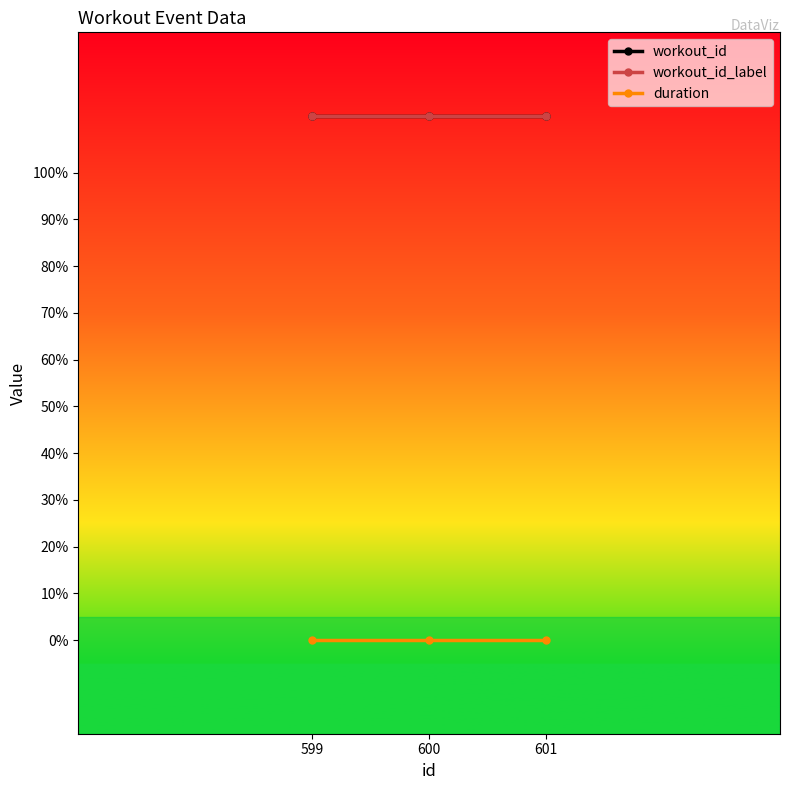

At 599, list the series in order from largest to smallest.

workout_id, workout_id_label, duration